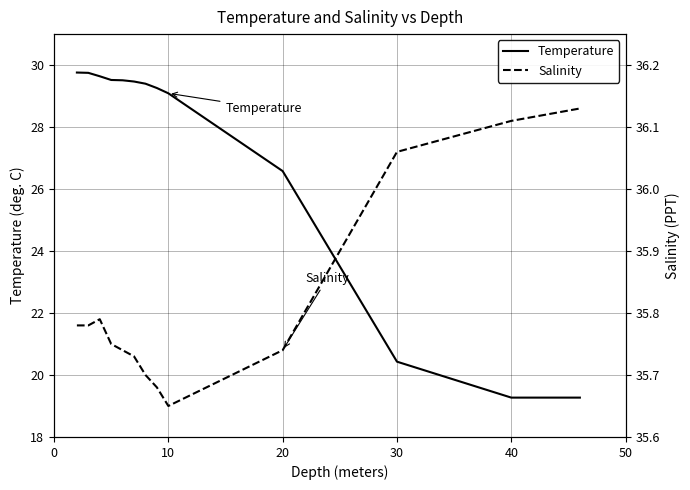

What is the smallest value displayed?

19.3